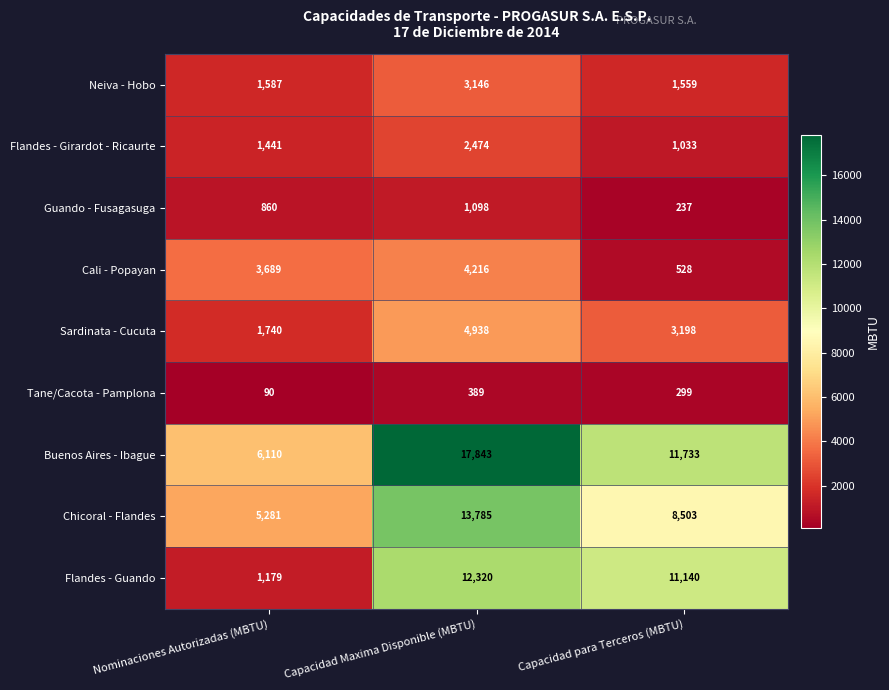

Rank the series at Nominaciones Autorizadas (MBTU) from highest to lowest value.

Buenos Aires - Ibague, Chicoral - Flandes, Cali - Popayan, Sardinata - Cucuta, Neiva - Hobo, Flandes - Girardot - Ricaurte, Flandes - Guando, Guando - Fusagasuga, Tane/Cacota - Pamplona